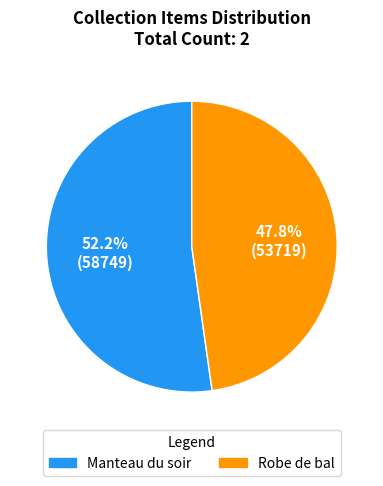

Rank the categories by value from lowest to highest.

Robe de bal, Manteau du soir